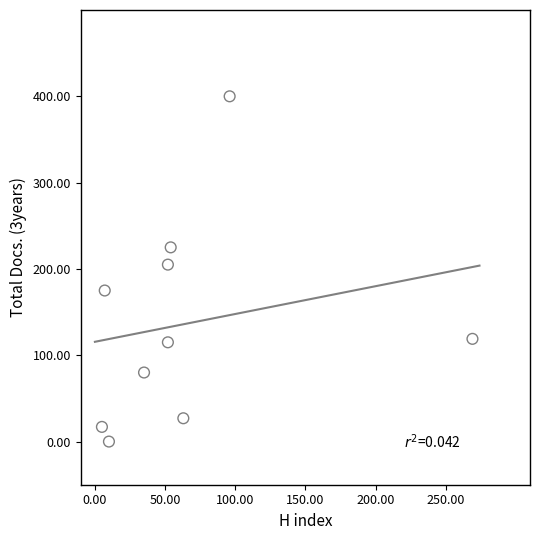

What is the range of Y values (max minus min)?

400